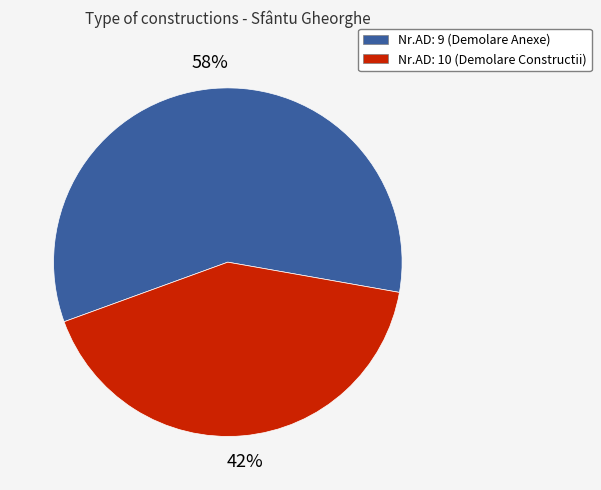

Rank the categories by value from highest to lowest.

Nr.AD: 9 (Demolare Anexe), Nr.AD: 10 (Demolare Constructii)